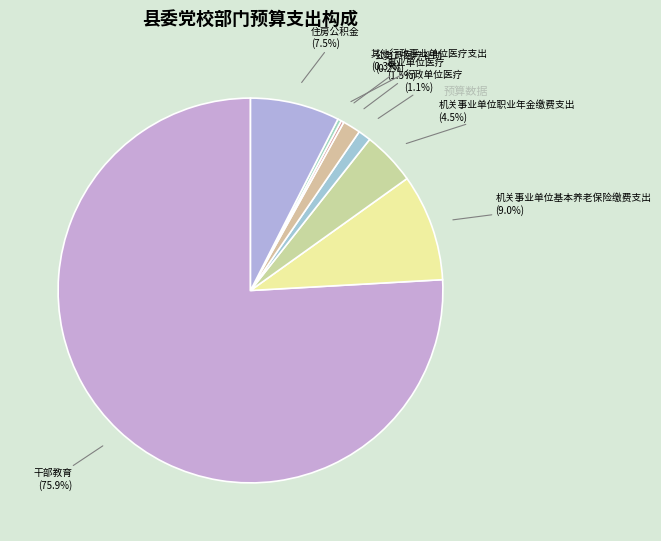

How many slices are in this pie chart?

8